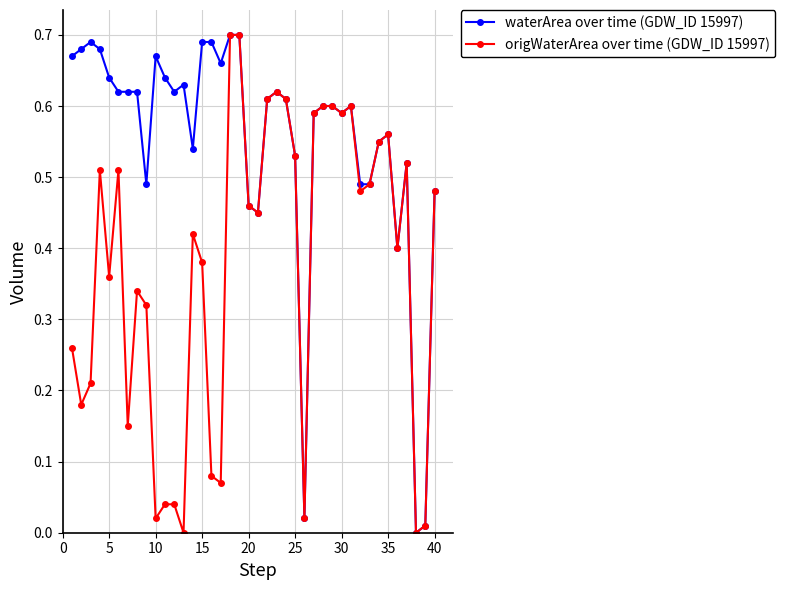

True or false: origWaterArea over time (GDW_ID 15997) has more than 1 points higher than both neighbors.

True